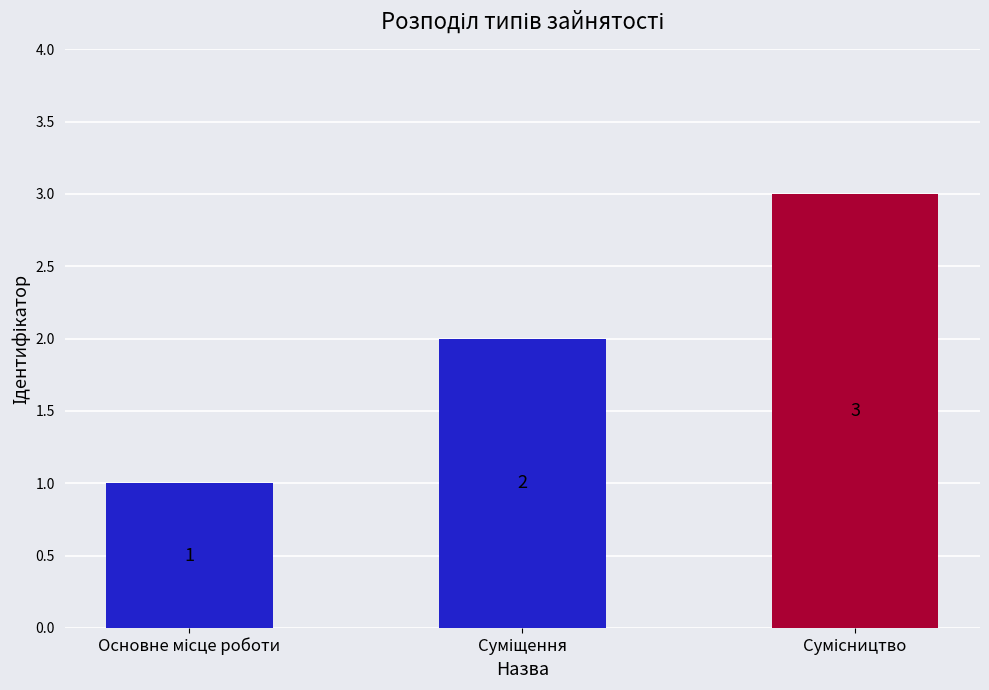

Does the chart contain stacked bars?

No